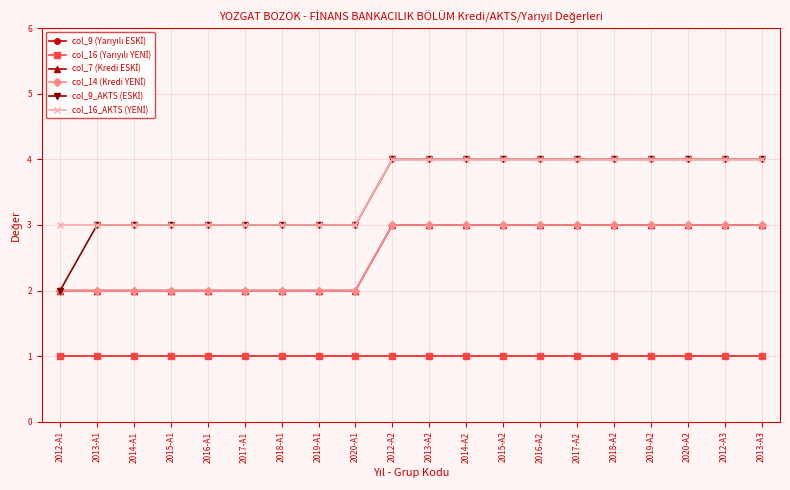

Reading left to right, what are all the values shown in this chart?

col_9 (Yarıyılı ESKİ): 1	1	1	1	1	1	1	1	1	1	1	1	1	1	1	1	1	1	1	1
col_16 (Yarıyılı YENİ): 1	1	1	1	1	1	1	1	1	1	1	1	1	1	1	1	1	1	1	1
col_7 (Kredi ESKİ): 2	2	2	2	2	2	2	2	2	3	3	3	3	3	3	3	3	3	3	3
col_14 (Kredi YENİ): 2	2	2	2	2	2	2	2	2	3	3	3	3	3	3	3	3	3	3	3
col_9_AKTS (ESKİ): 2	3	3	3	3	3	3	3	3	4	4	4	4	4	4	4	4	4	4	4
col_16_AKTS (YENİ): 3	3	3	3	3	3	3	3	3	4	4	4	4	4	4	4	4	4	4	4